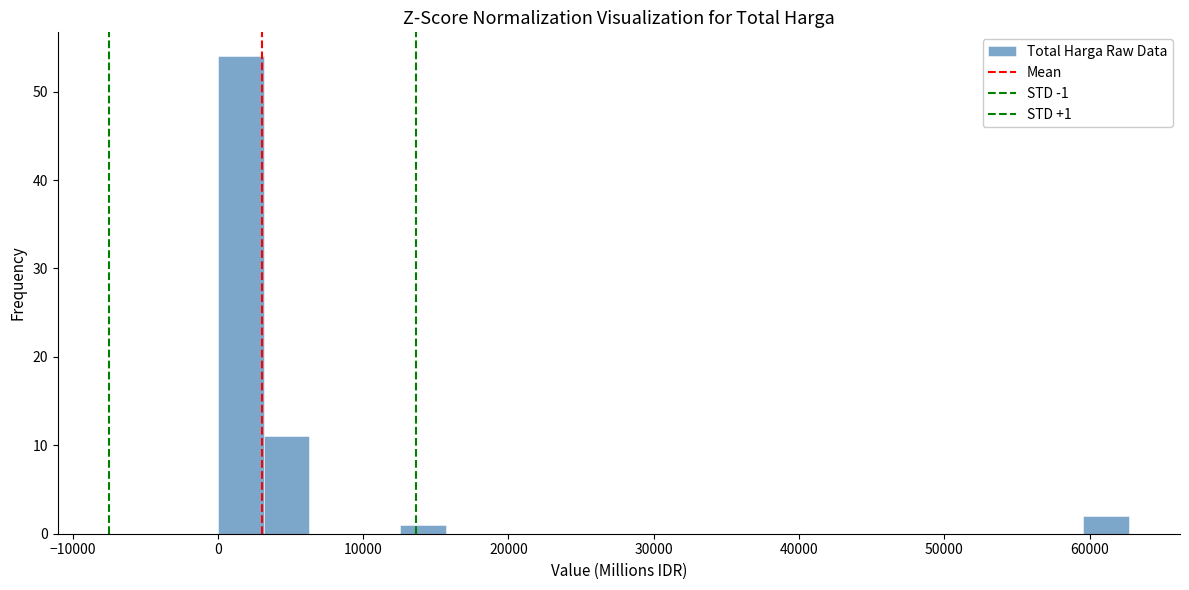

Around what value on the x-axis is the tallest bar? Give the approximate position of its centre, as read against the axis.

2000